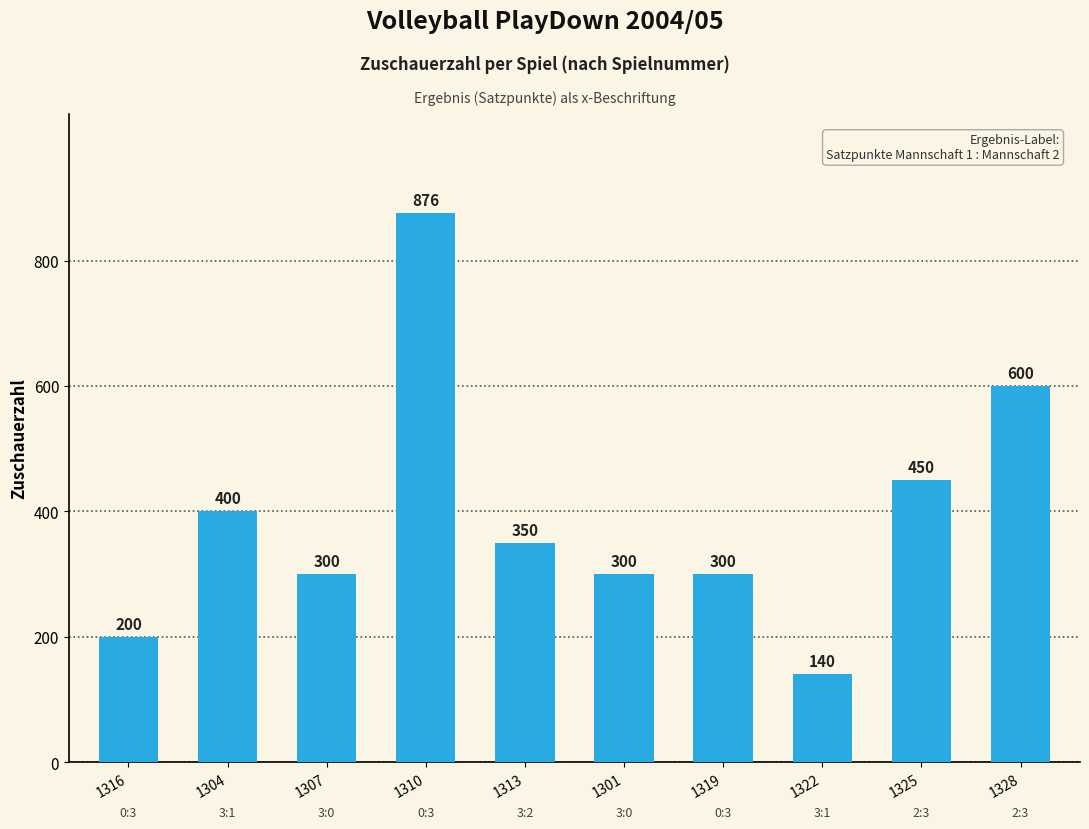

How many series are shown in this chart?

1